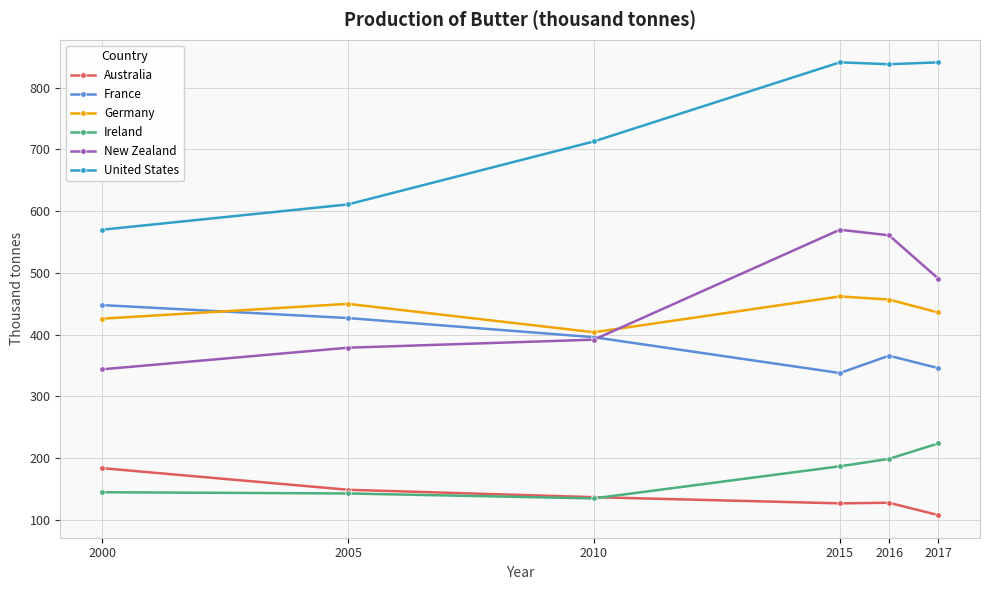

Is this an area chart (filled region under the line)?

No